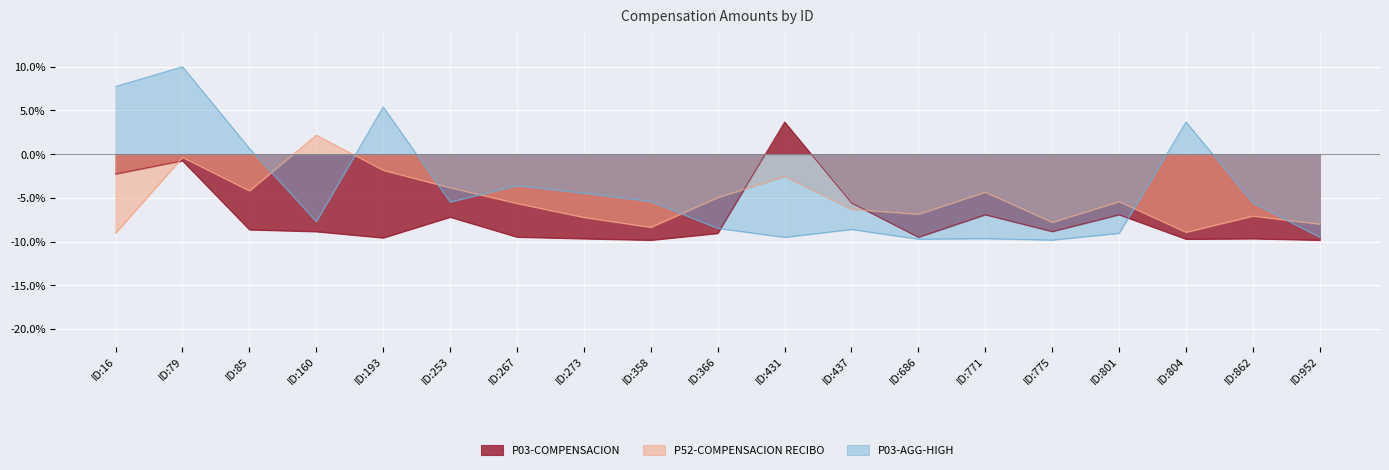

How many lines are shown in the chart?

3